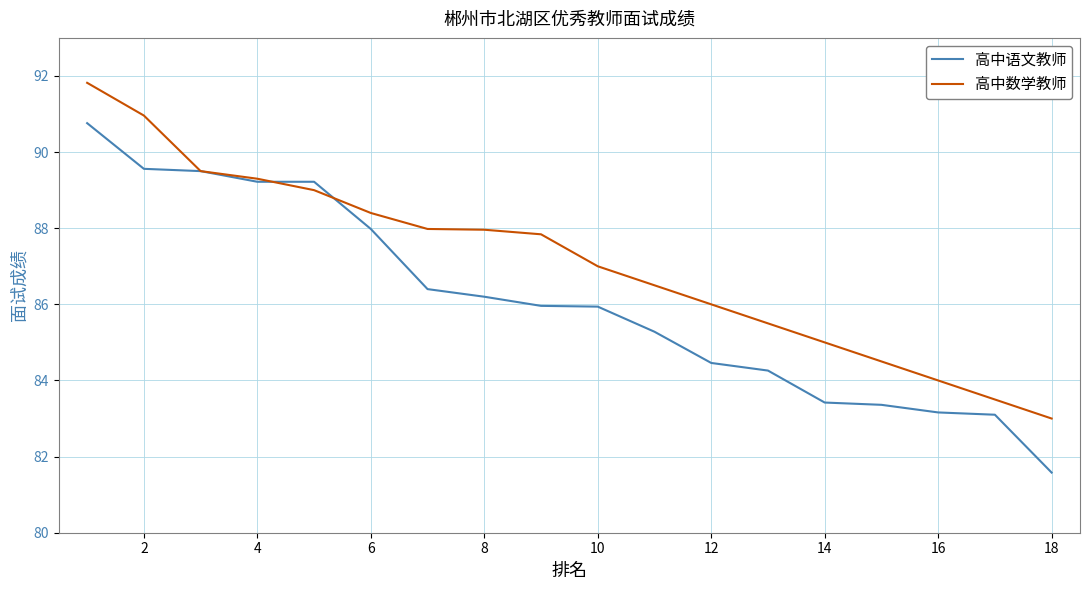

Which series has the largest range (max minus min)?

高中语文教师